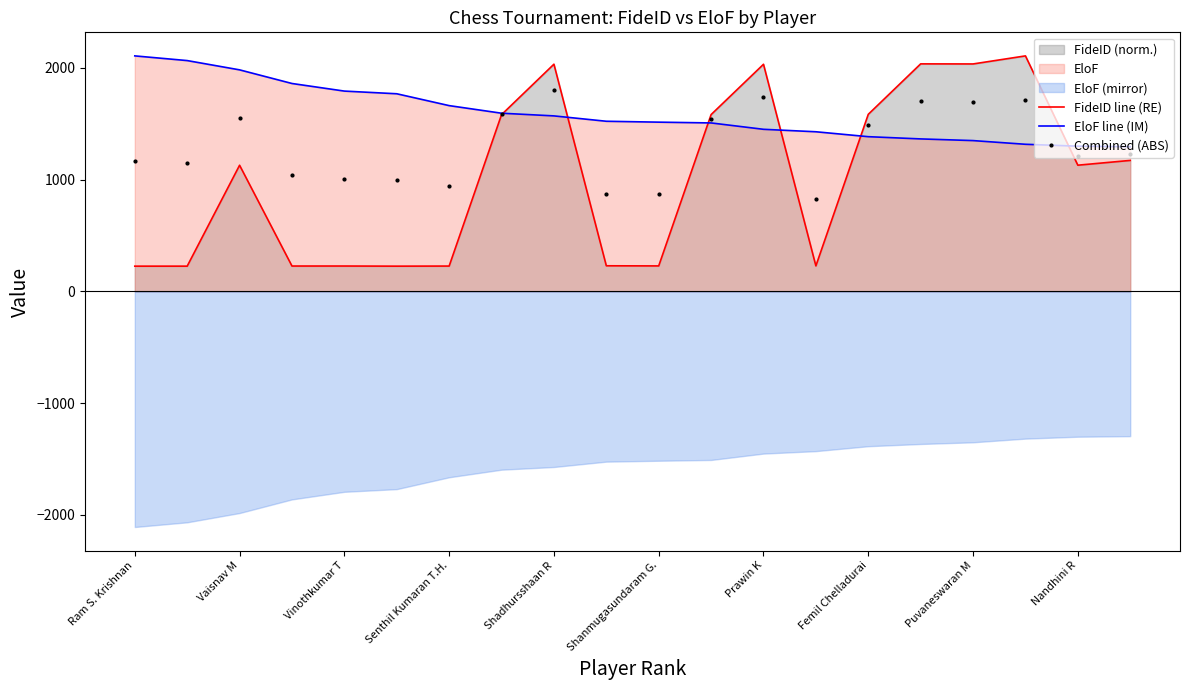

The value of EloF line (IM) at Senthil Kumaran T.H. is 1153.8. True or false?

False